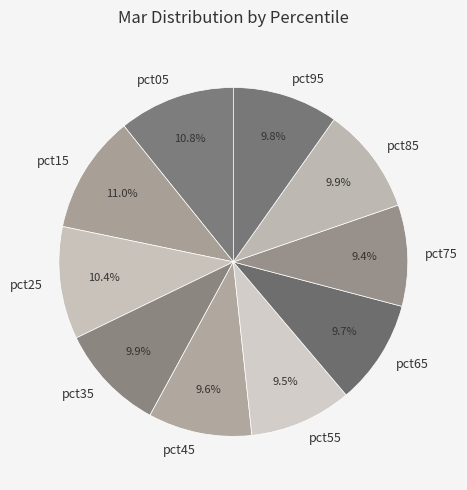

What is the total percentage of pct55 and pct75?

18.9%